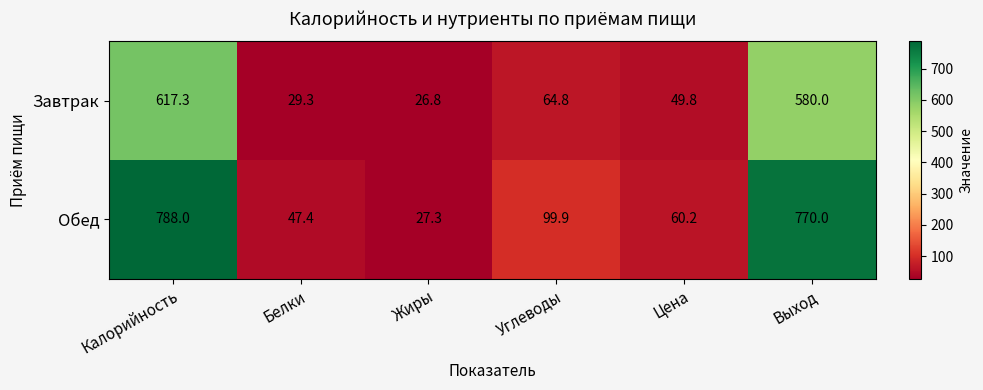

The Обед series shows 66.0 at Белки. True or false?

False